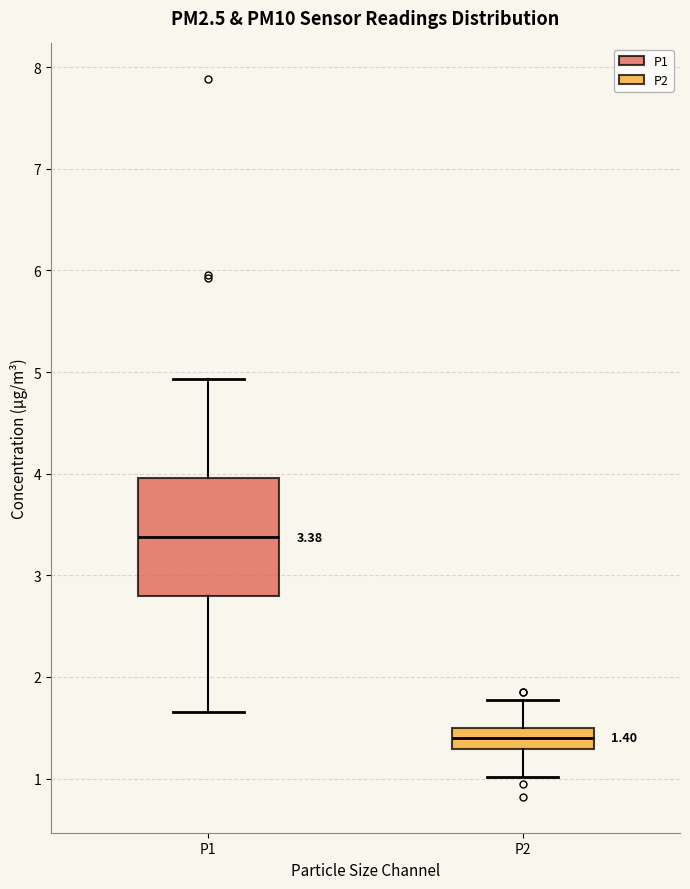

Which box is the tallest, from its lower edge to its upper edge?

P1